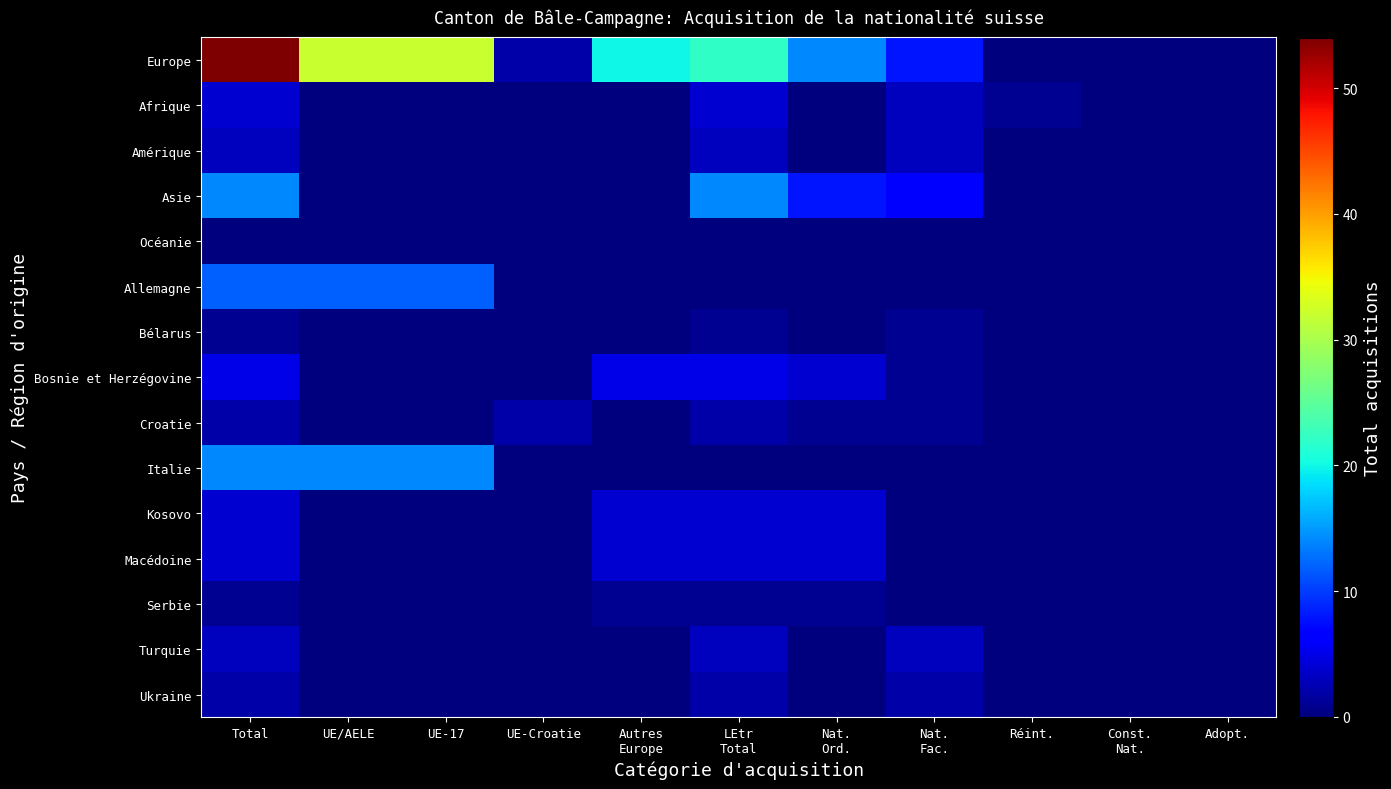

Between Nat. Ord. and Const. Nat., which series saw the biggest shift?

Europe